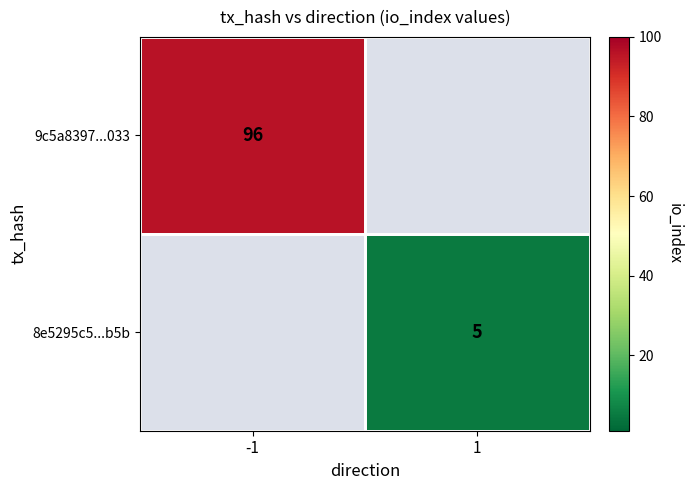

Is it true that 9c5a8397...033 equals 155 at -1?

False